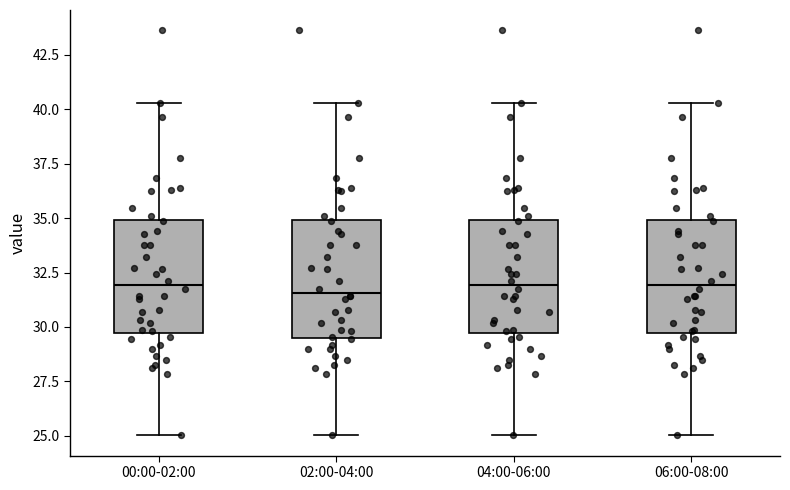

Where does the median line of the box for 04:00-06:00 sit on the y-axis? The values are not printed on the chart, so give them approximately, as read against the axis.

32.0